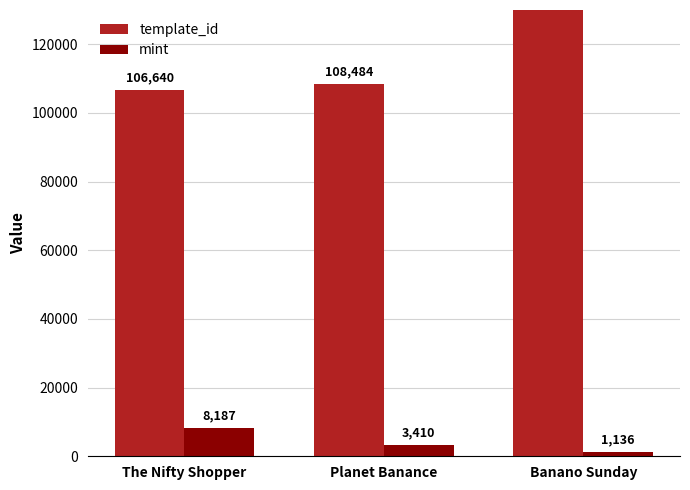

What is the label of the 2nd bar from the left?

Planet Banance